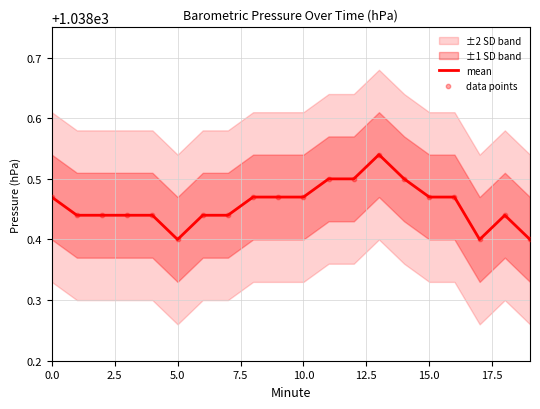

The value of mean at 10.0 is 1529.6. True or false?

False